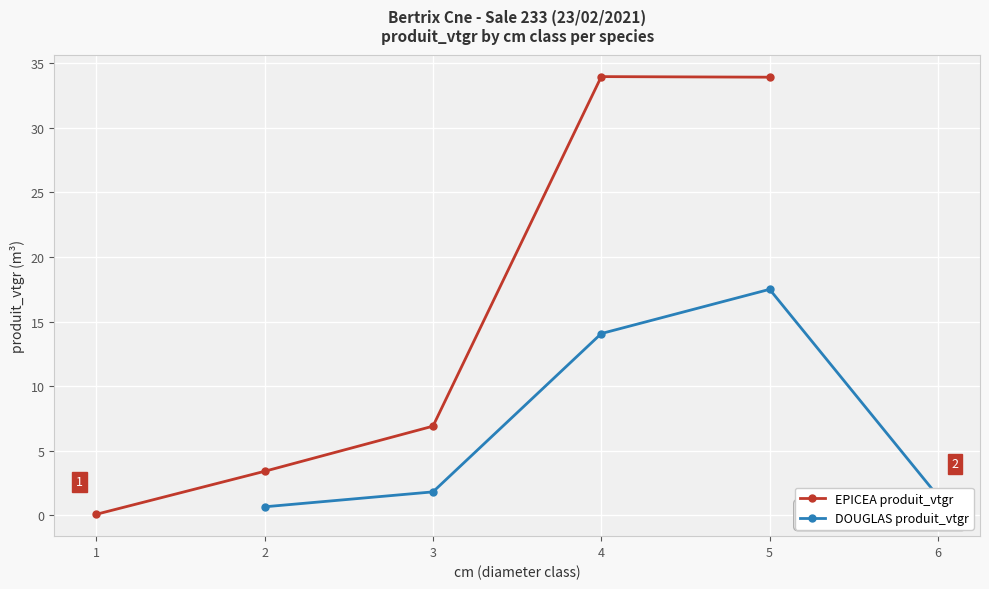

At which label is EPICEA produit_vtgr closest to 17?

3